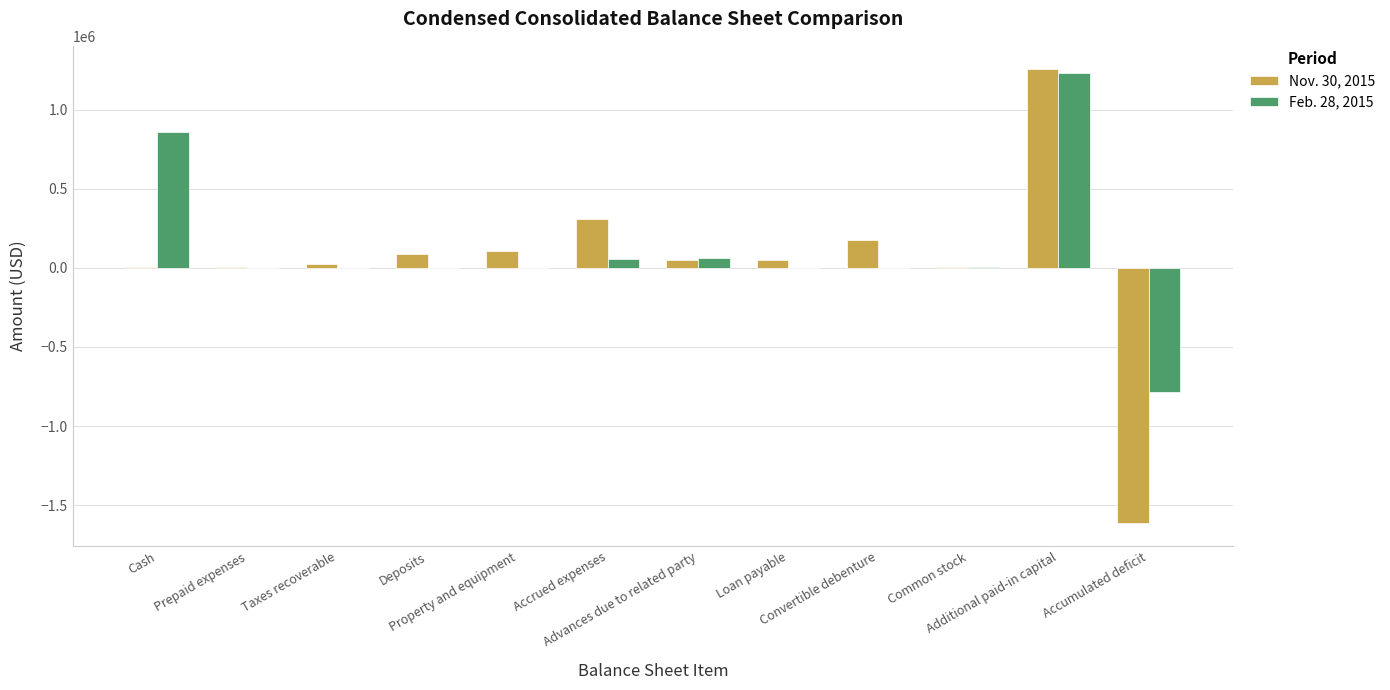

What is the greatest value displayed?

1258969